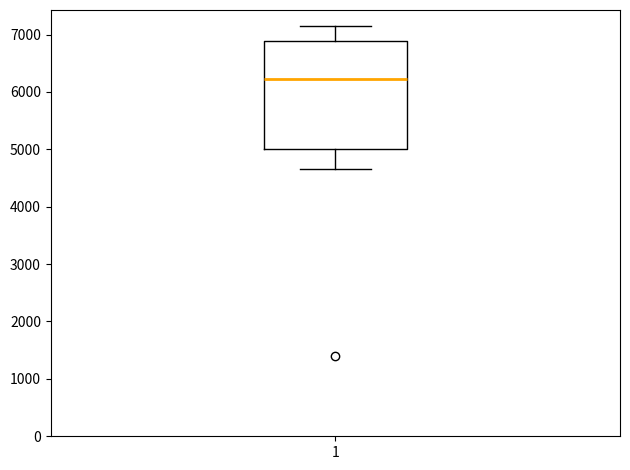

Read this box plot against the y-axis: the position of the median line, the range covered by the box, and the ends of both whiskers. The values are not printed on the chart, so give them approximately, as read against the axis.

median 6200, box 5000 to 6900, whiskers 4700 to 7100